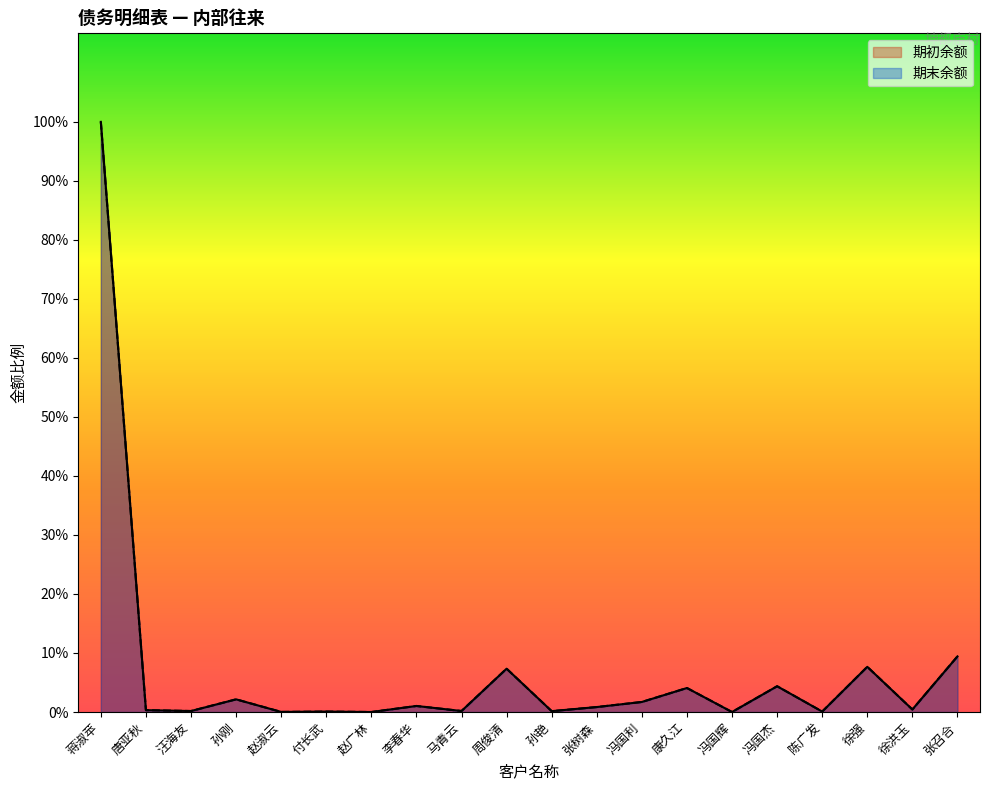

Where is the first local minimum for 期初余额?

汪海友